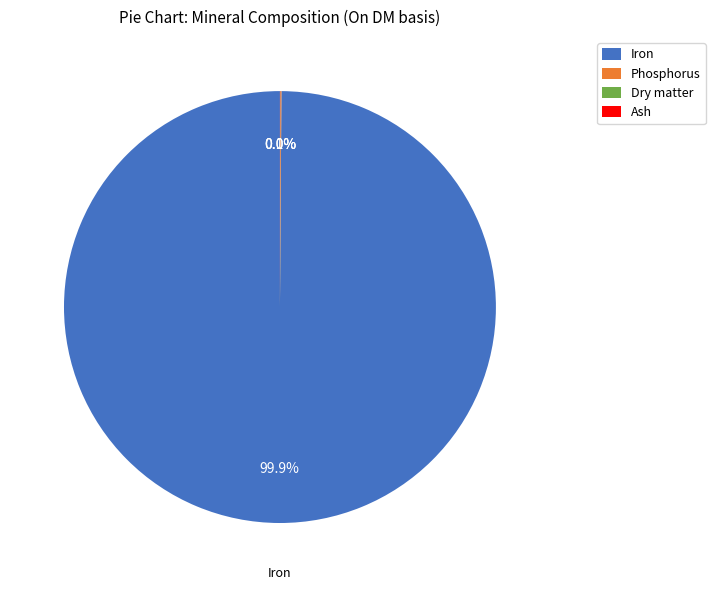

Which slice is the largest?

Iron